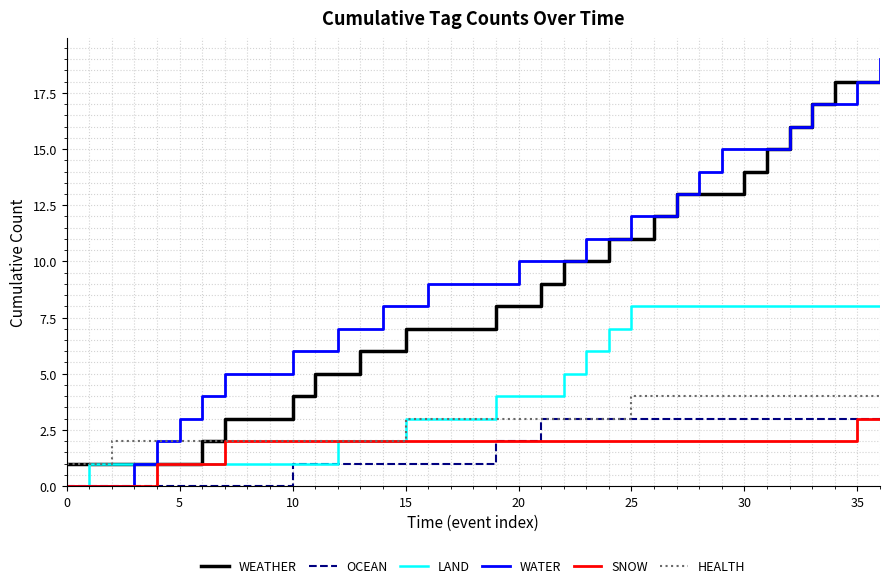

What is the difference between the maximum and minimum values in the LAND series?

8